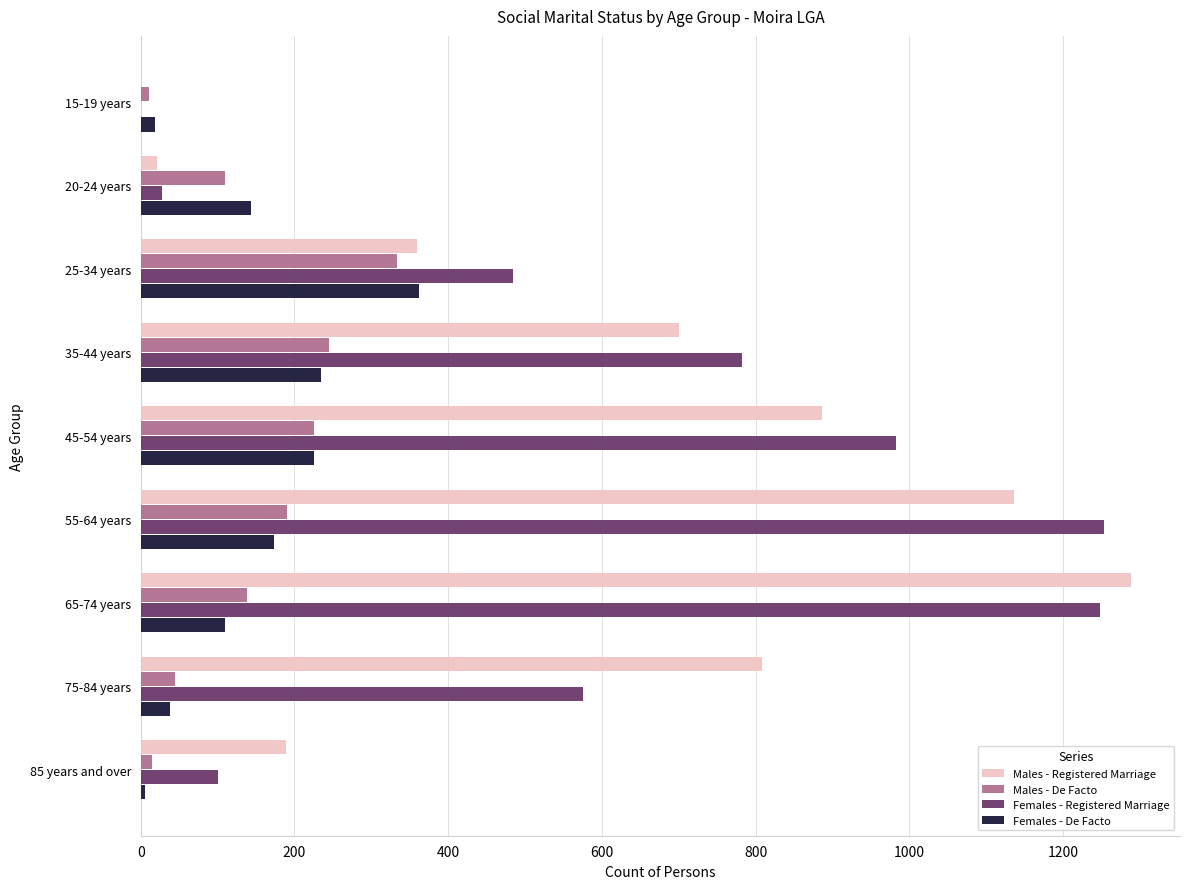

What are all the series names shown in the legend?

Males - Registered Marriage, Males - De Facto, Females - Registered Marriage, Females - De Facto